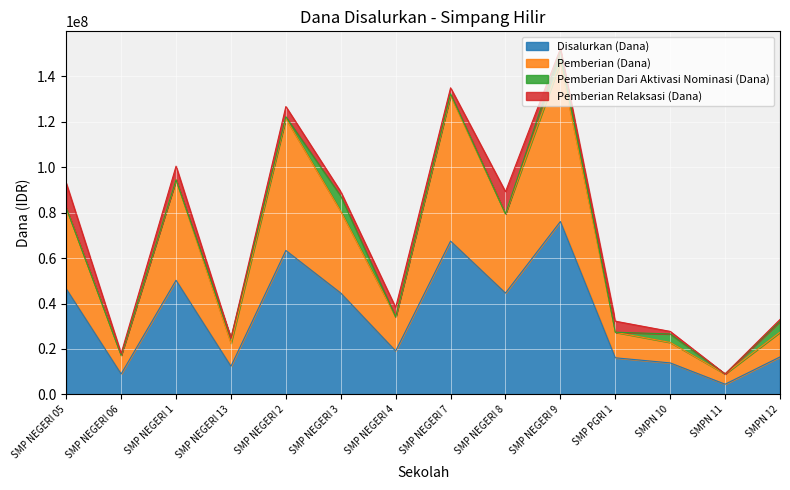

What is the maximum value shown in the chart?

146250000